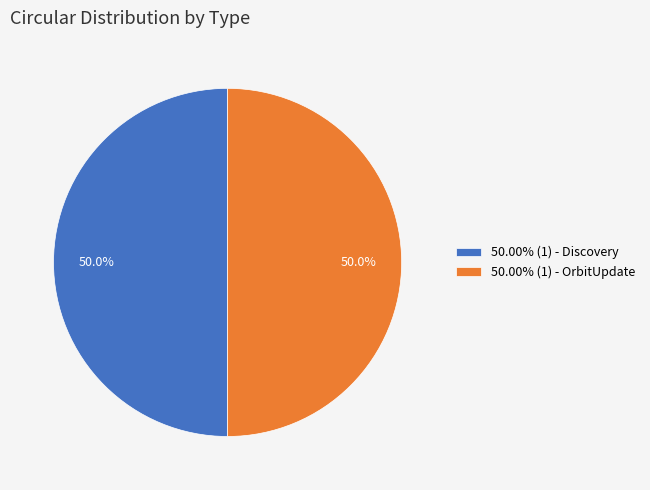

What is the ratio of the value at 50.00% (1) - Discovery to the value at 50.00% (1) - OrbitUpdate?

1.0